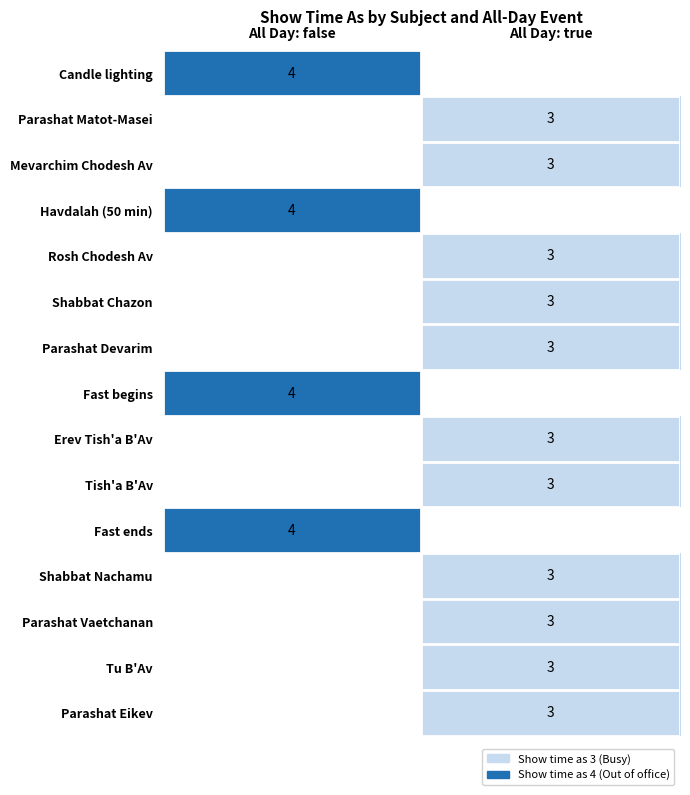

Is it true that Erev Tish'a B'Av equals 5 at All Day: true?

False